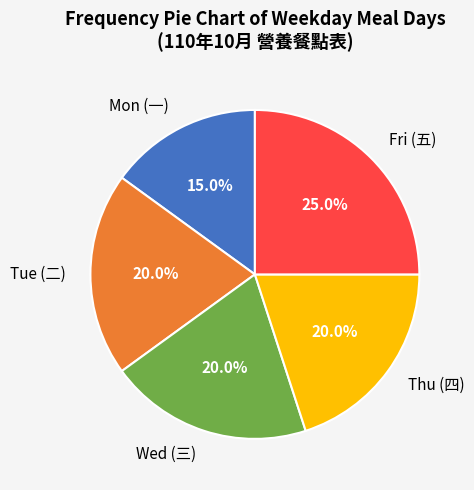

Is Fri (五) the majority of the pie?

No